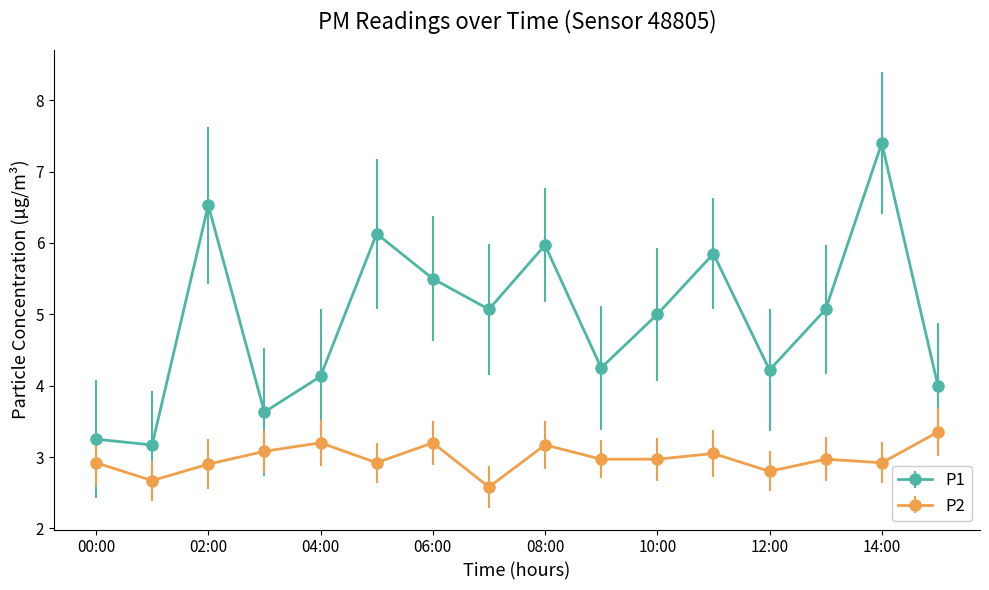

What is the lowest value of the P2 series?

2.6